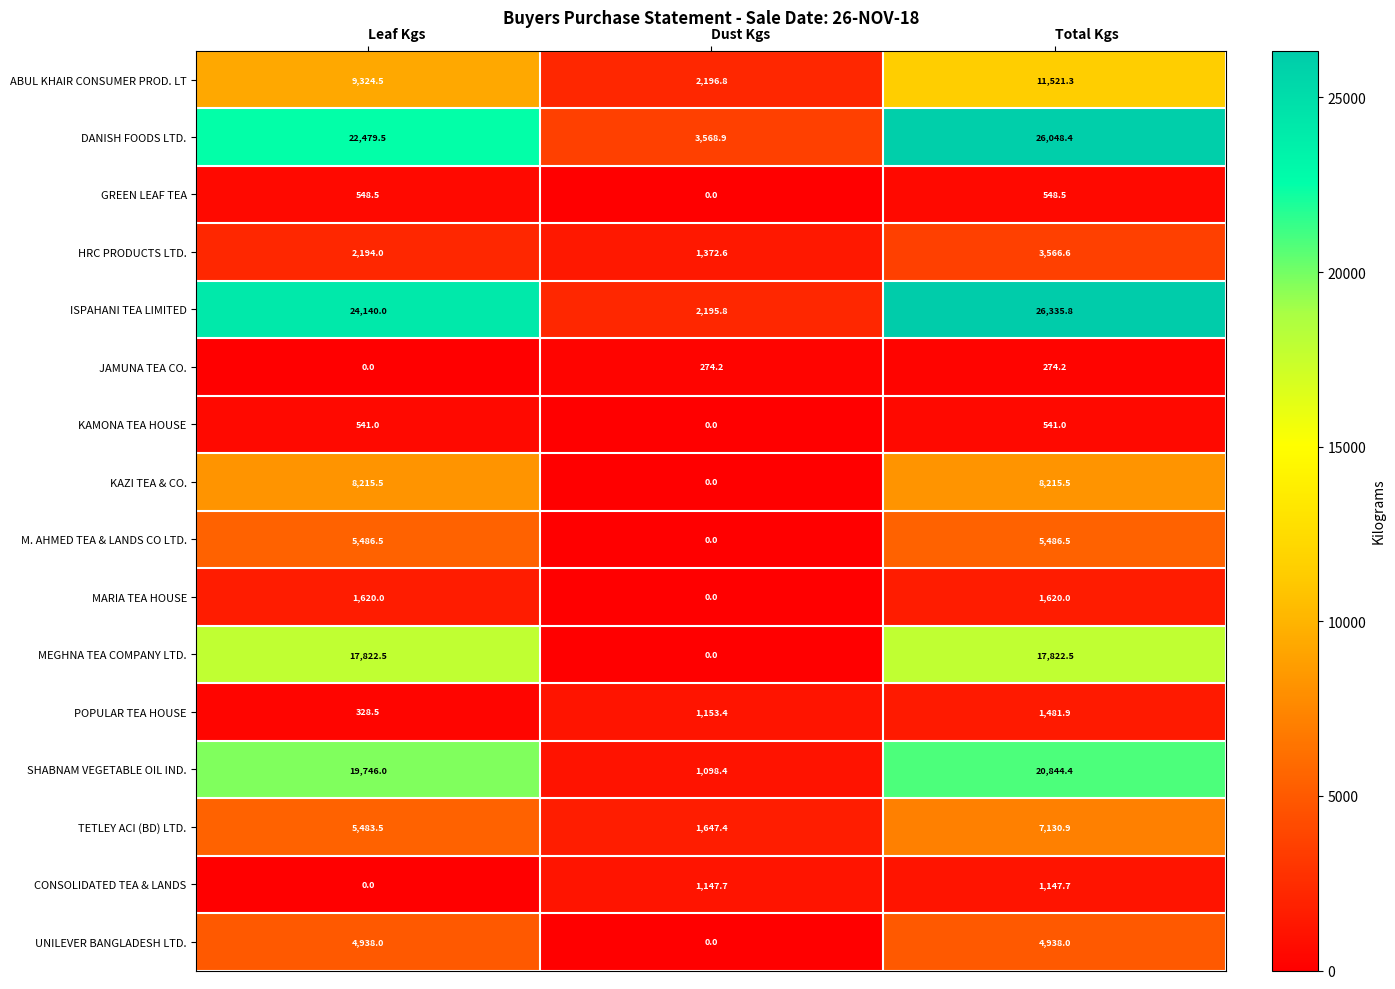

At how many categories does at least one series exceed 17391?

2